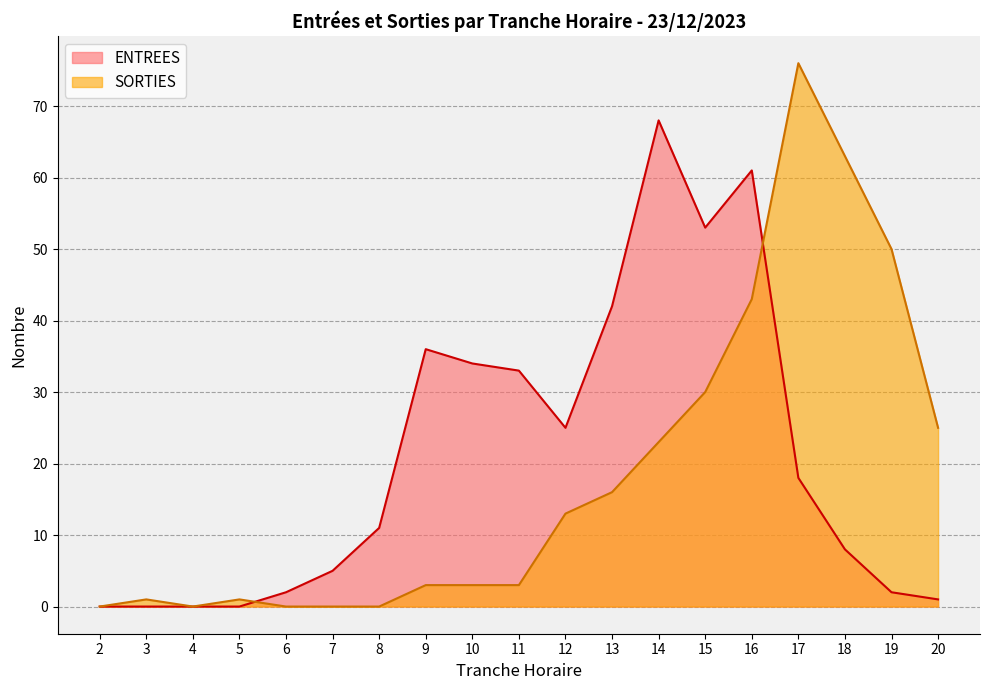

At which category is the sum across all series the highest?

16